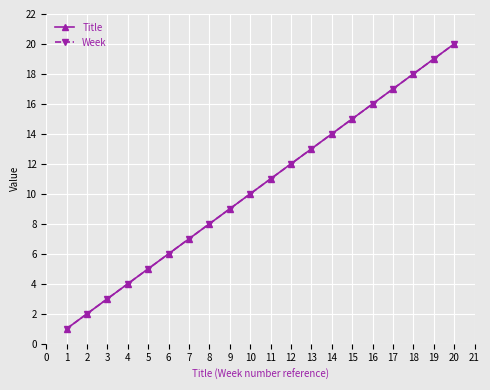

Is this an area chart (filled region under the line)?

No